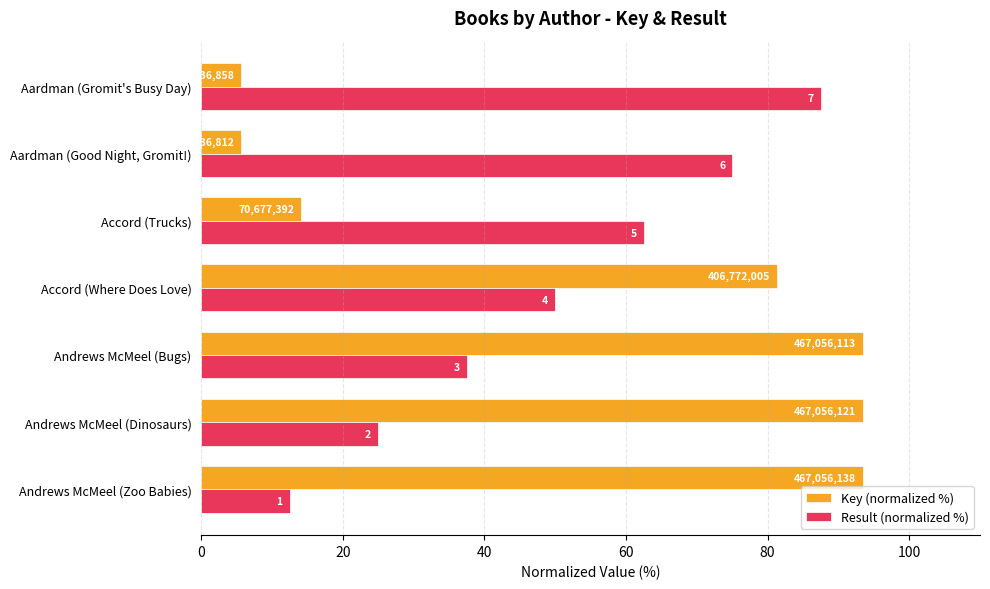

What are all the series names shown in the legend?

Key (normalized %), Result (normalized %)